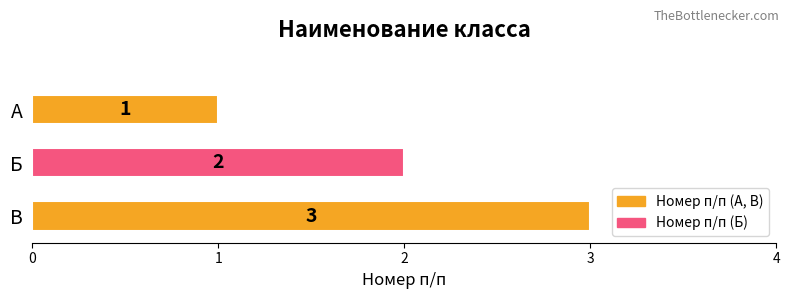

Is it true that the value at В is 5?

False